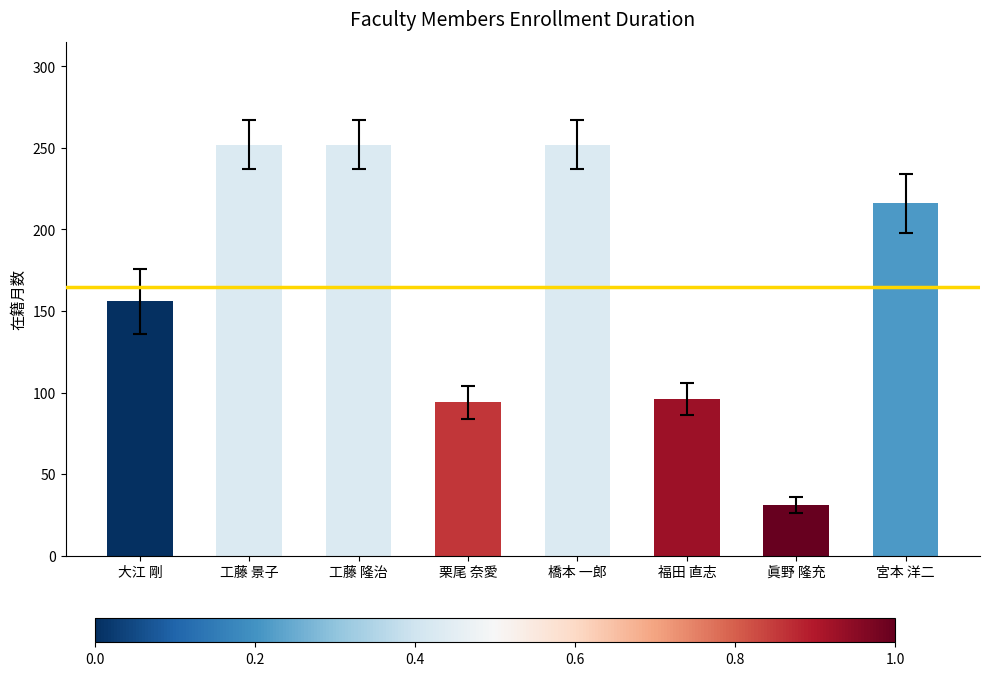

Which has a higher value, 工藤 隆治 or 宮本 洋二?

工藤 隆治